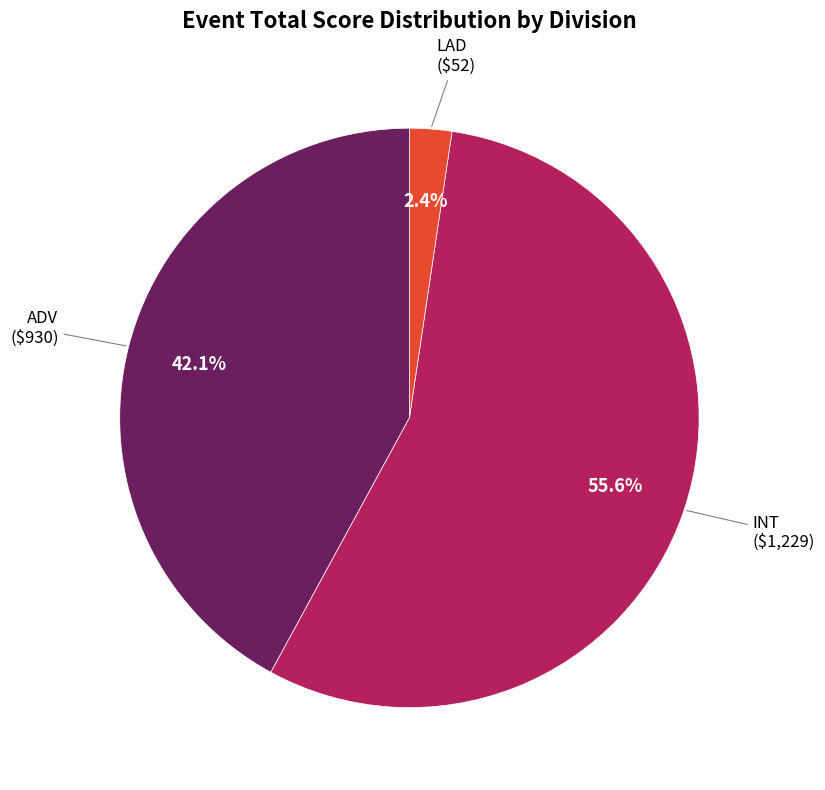

Is there a majority slice in this chart?

Yes